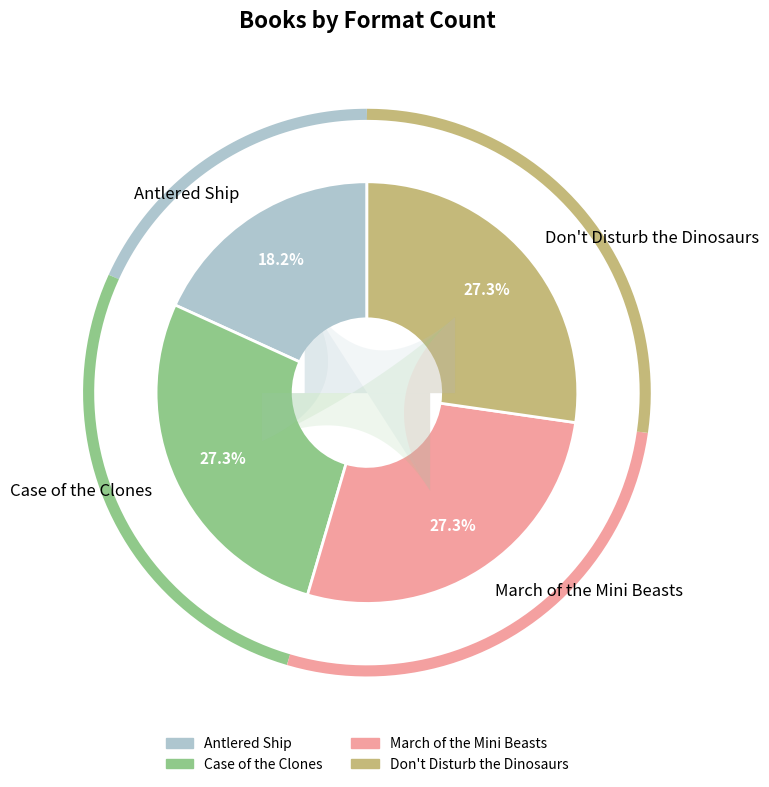

Which slice is the smallest?

Antlered Ship